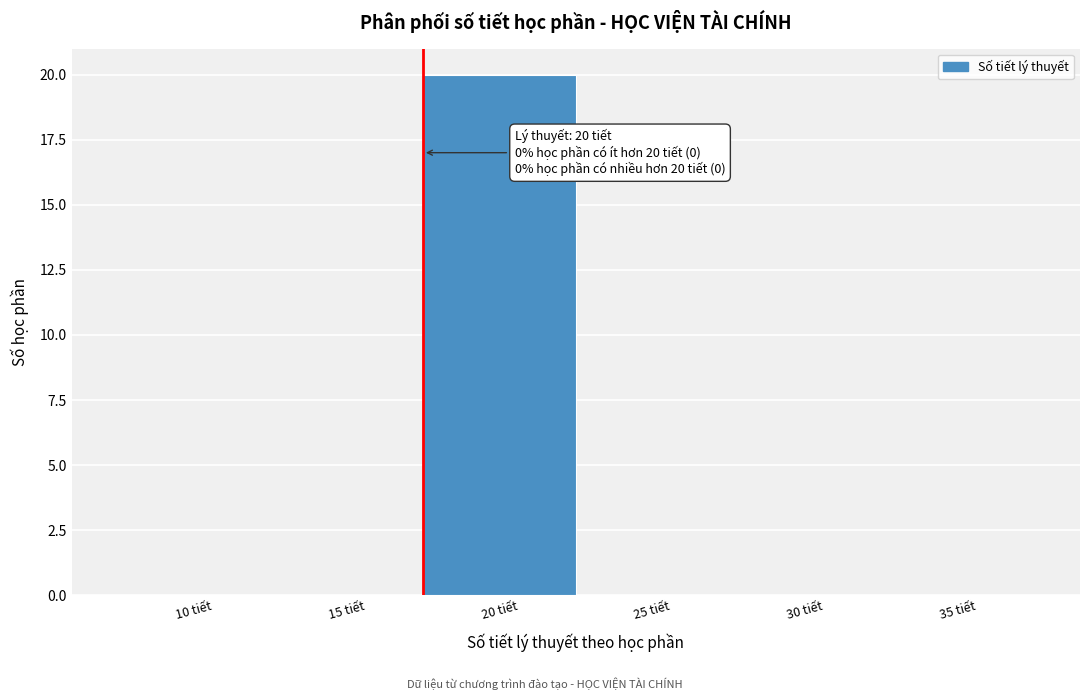

Reading right to left, what are all the values shown in this chart?

35 tiết=0	30 tiết=0	25 tiết=0	20 tiết=20	15 tiết=0	10 tiết=0